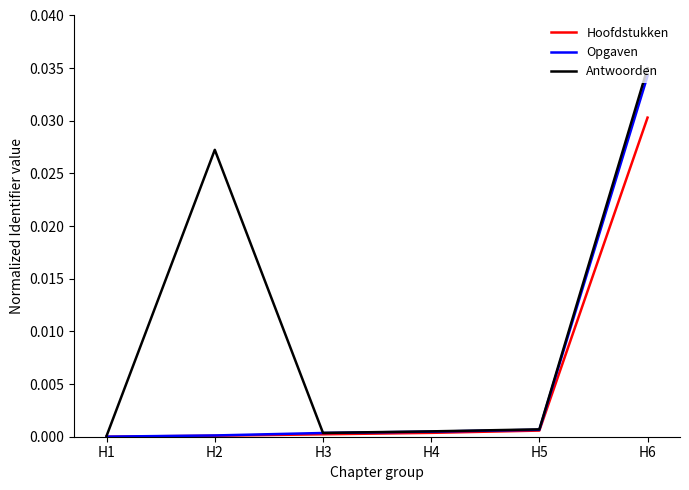

The Antwoorden series shows 0.0 at H5. True or false?

True